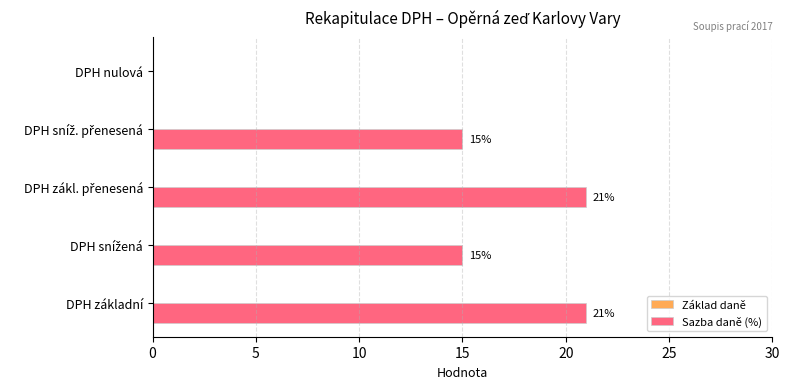

Are the bars horizontal?

Yes